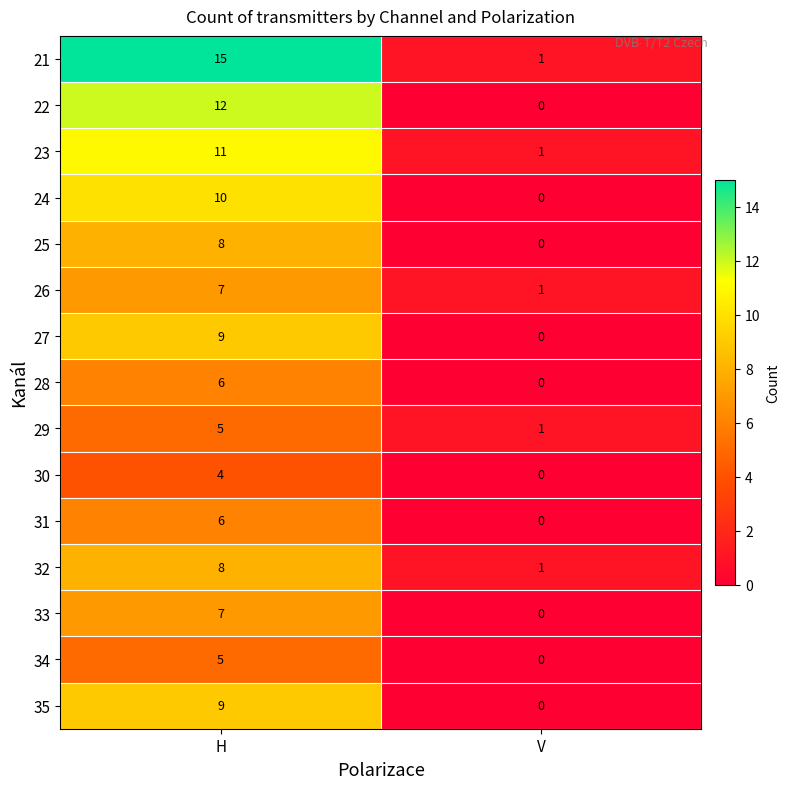

Which series has the widest spread of values?

21